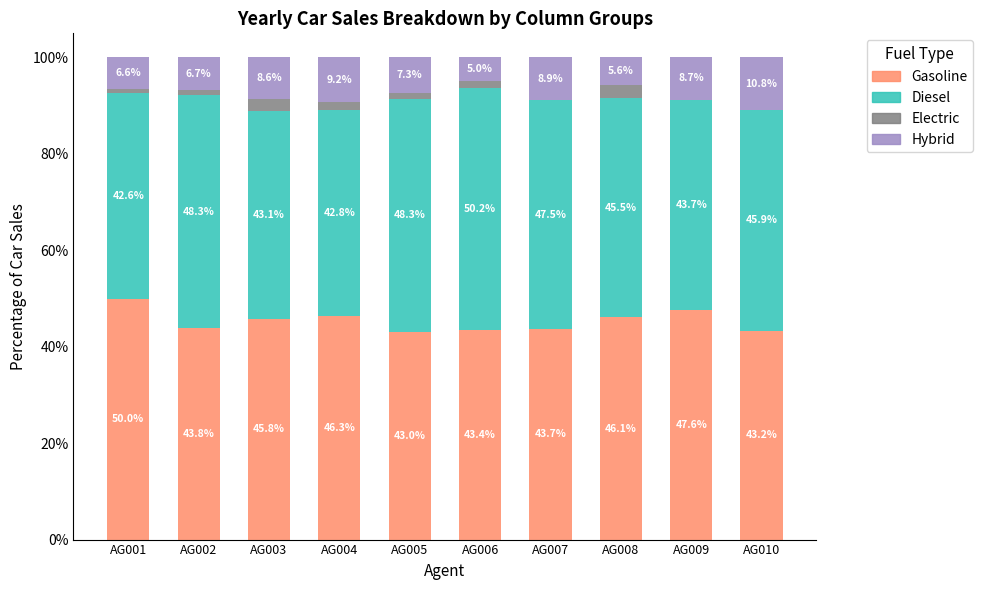

Are the bars grouped side by side (vs. stacked)?

No